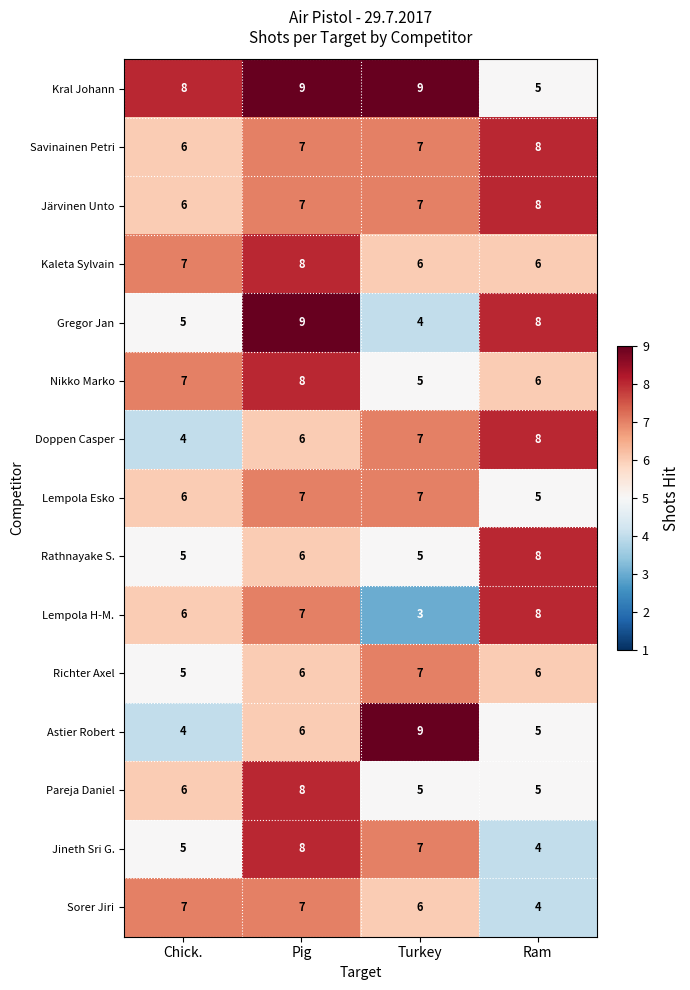

At which category is the sum across all series the highest?

Pig